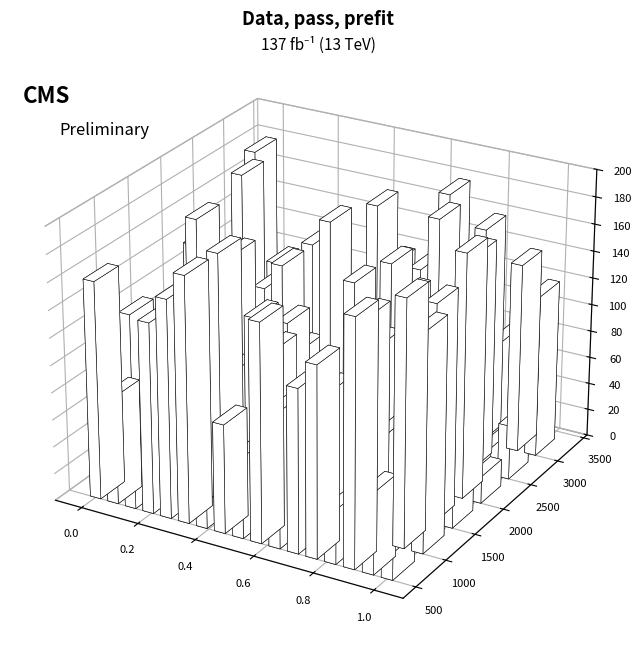

What is the difference between the second highest and minimum values in the col_7 series?

7